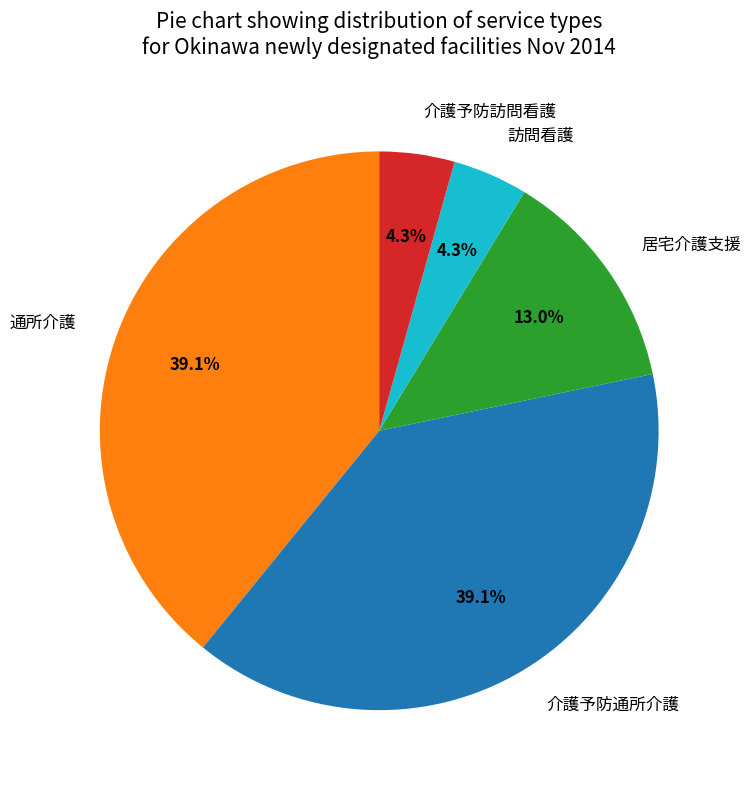

How many slices are in this pie chart?

5